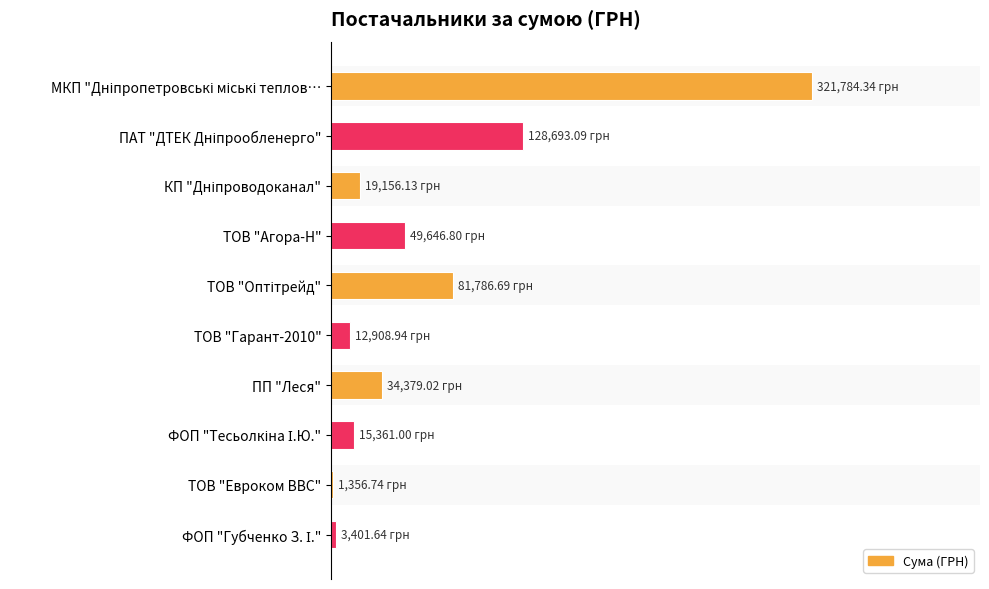

What is the value of the 5th bar from the left?

81786.7